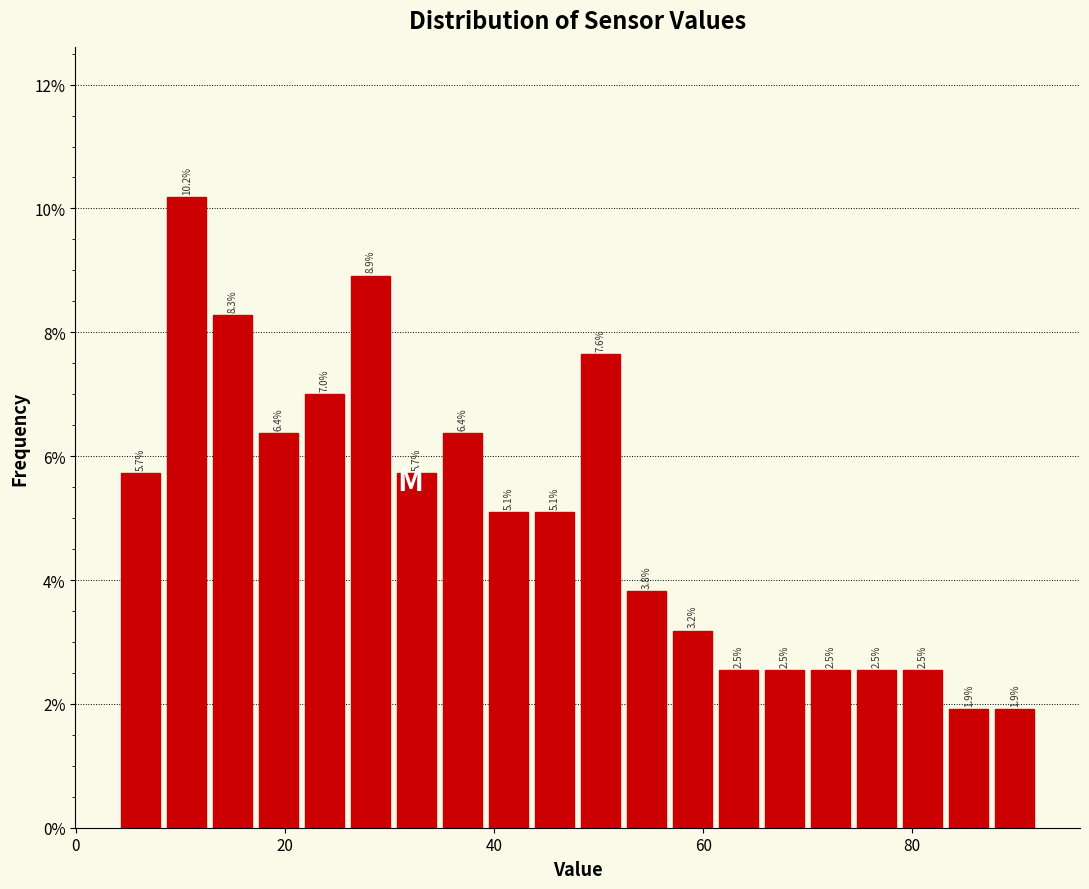

Around what value on the x-axis is the tallest bar? Give the approximate position of its centre, as read against the axis.

10